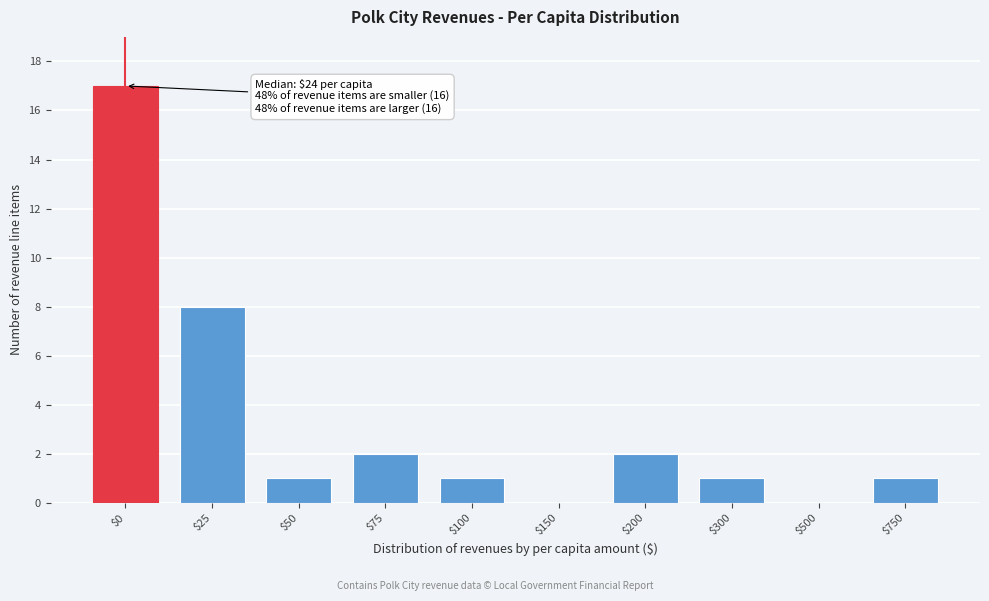

Which label corresponds to the largest value in the chart?

$0